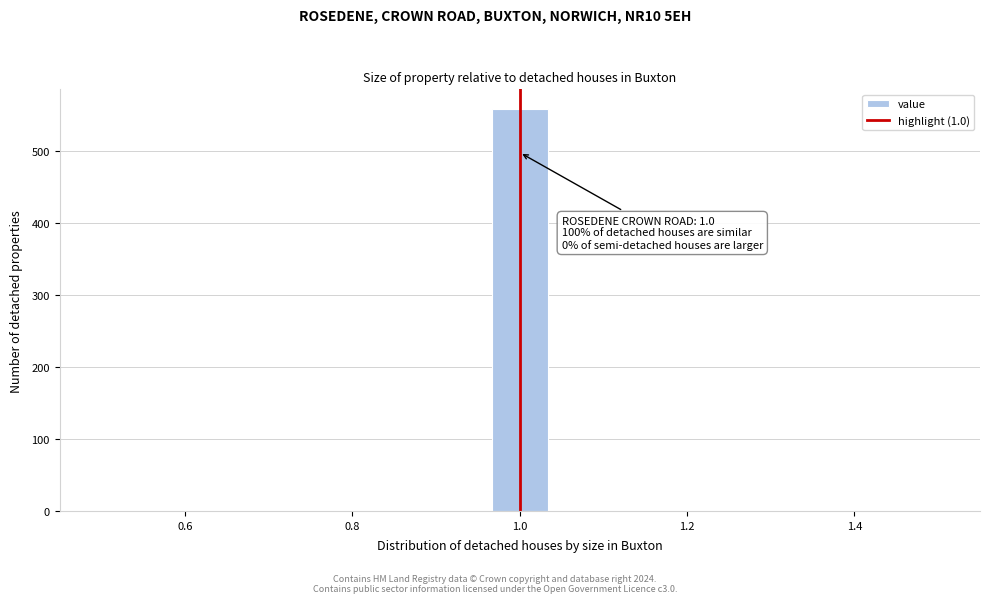

Read against the x-axis, roughly where is the centre of the tallest bar?

1.00